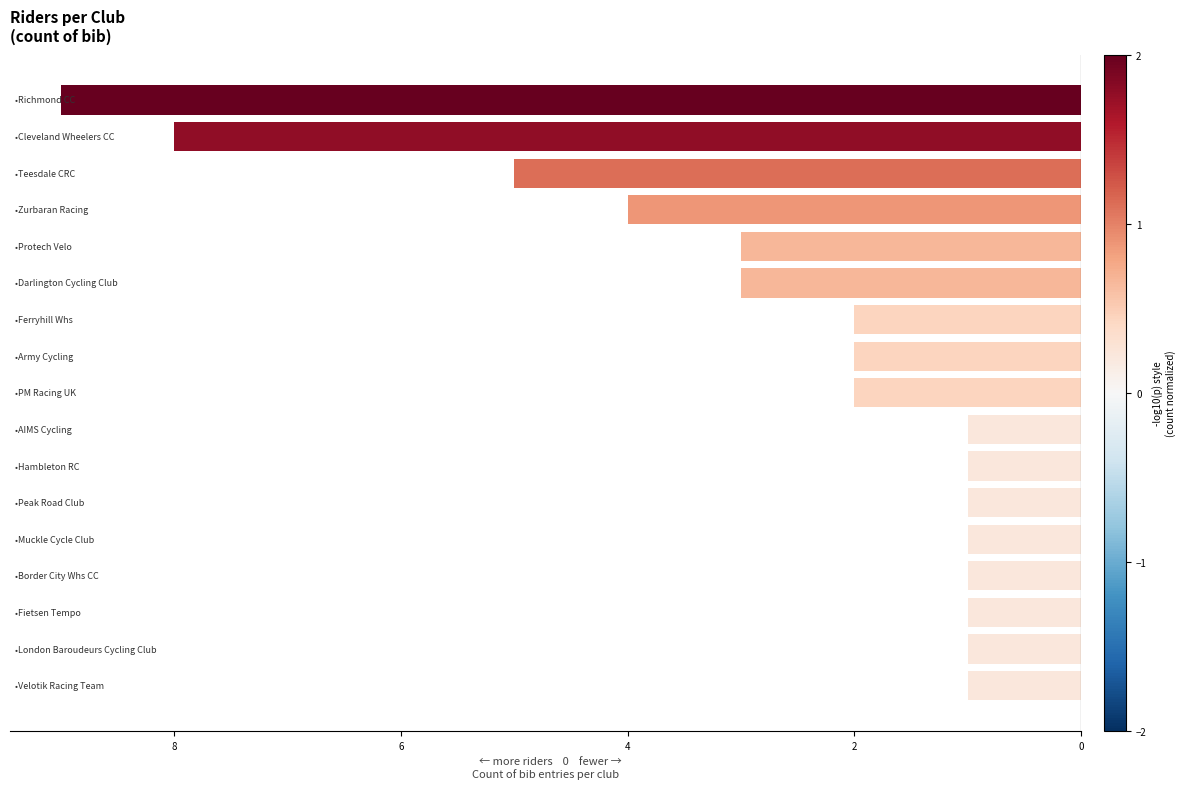

Are the bars horizontal?

Yes